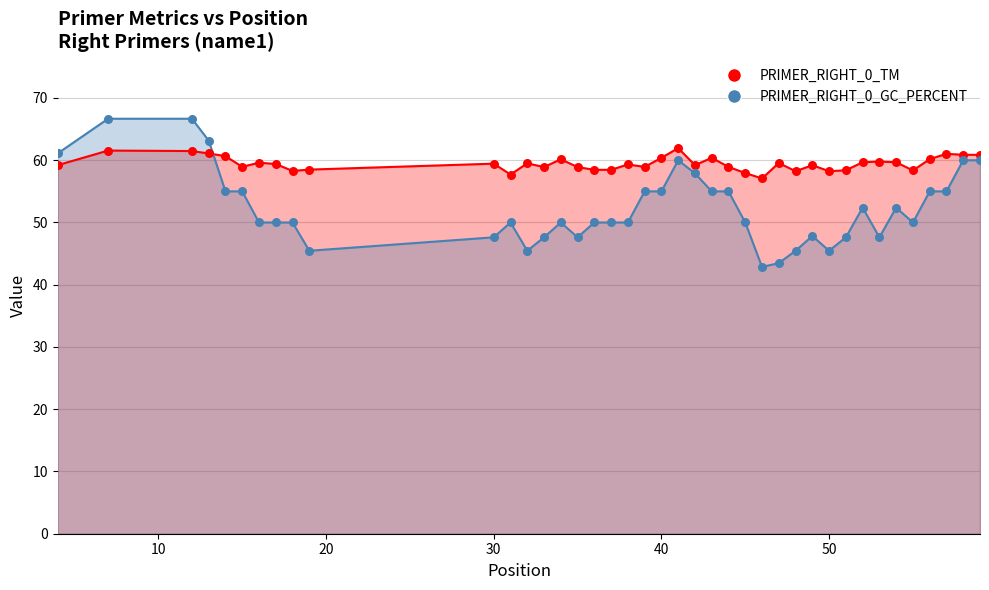

Which series has the largest total across all categories?

PRIMER_RIGHT_0_TM